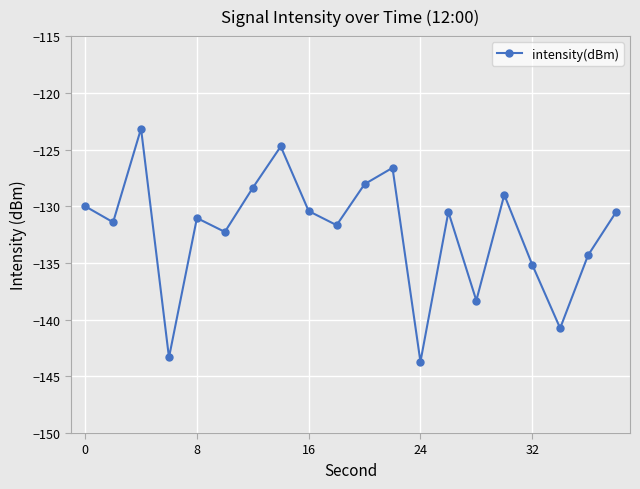

What is the smallest value displayed?

-143.7